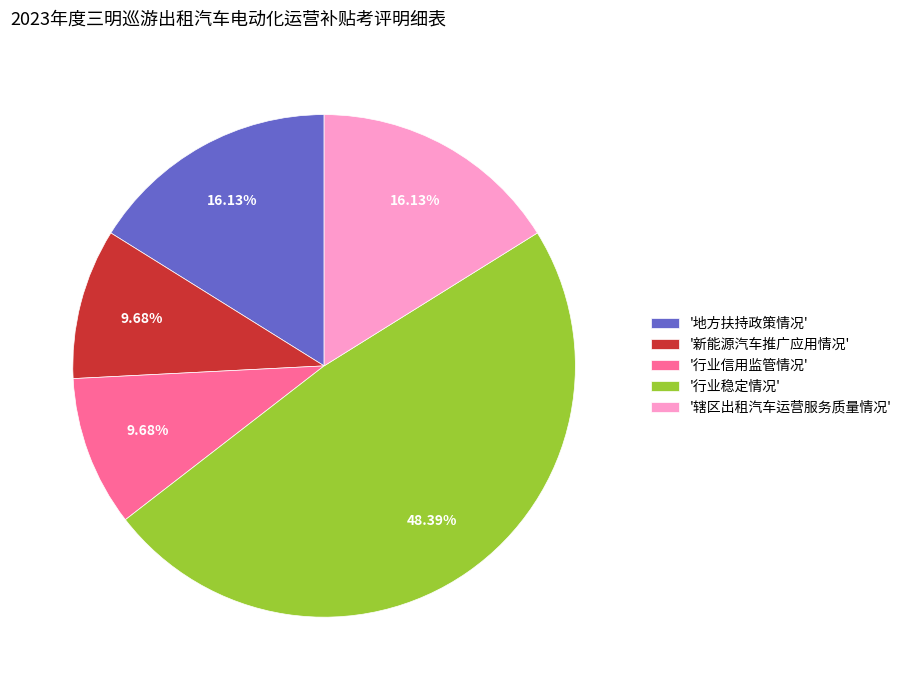

Count the number of slices in the pie.

5